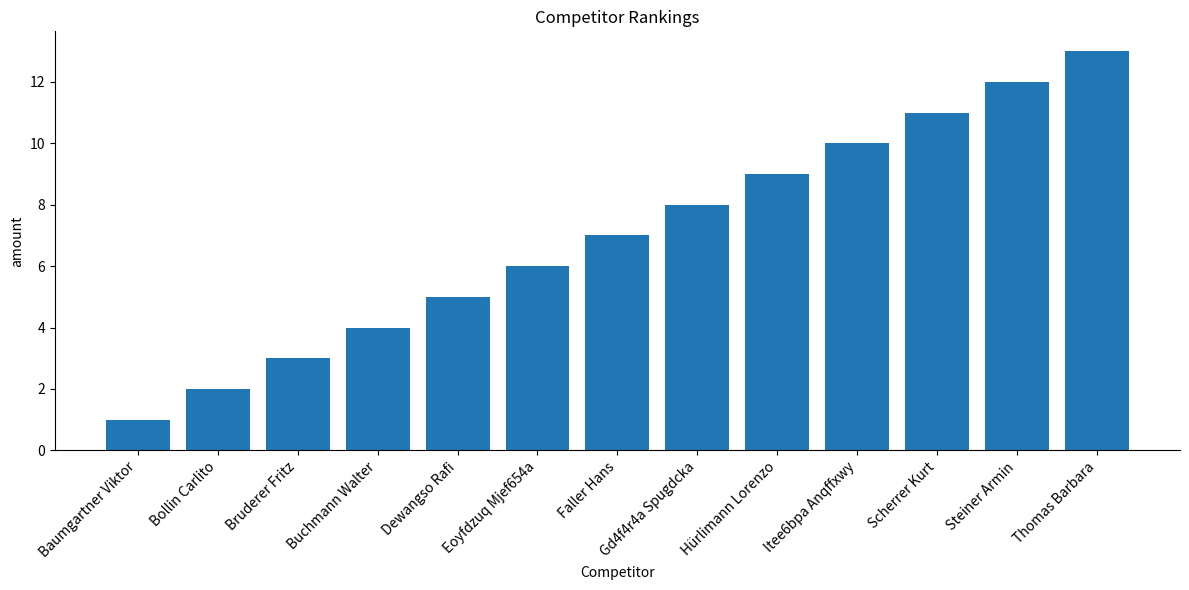

Reading left to right, list all the values displayed in this chart.

Baumgartner Viktor=1	Bollin Carlito=2	Bruderer Fritz=3	Buchmann Walter=4	Dewangso Rafi=5	Eoyfdzuq Mjef654a=6	Faller Hans=7	Gd4f4r4a Spugdcka=8	Hürlimann Lorenzo=9	Itee6bpa Anqffxwy=10	Scherrer Kurt=11	Steiner Armin=12	Thomas Barbara=13